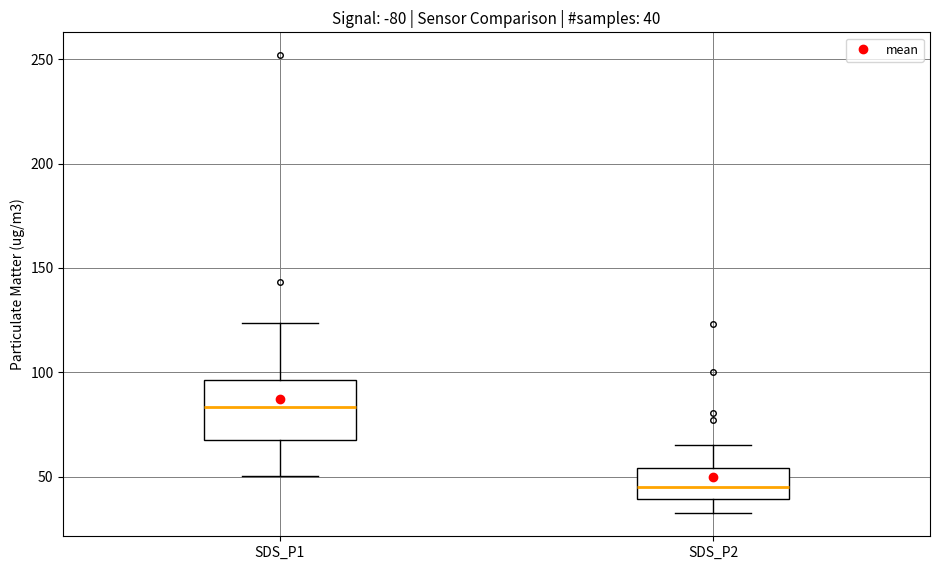

Comparing the boxes themselves (not the whiskers), which one is the tallest?

SDS_P1